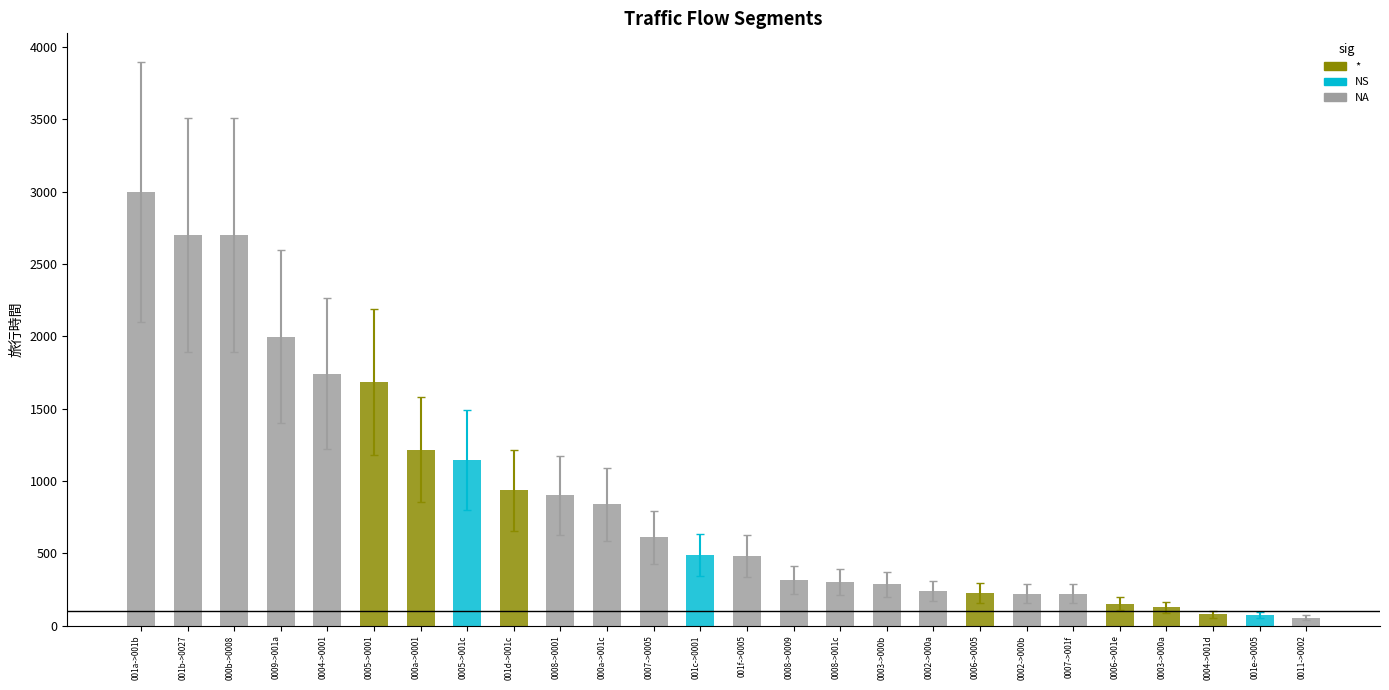

Which series has the widest spread of values?

旅行時間